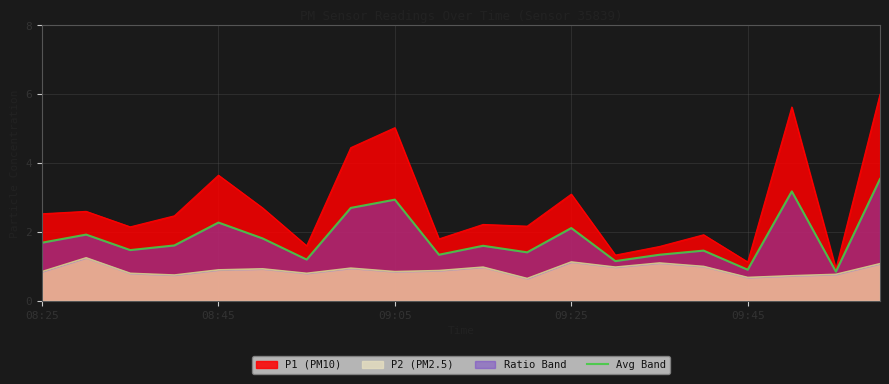

True or false: P2 (PM2.5) and P1 (PM10) intersect in this chart.

False